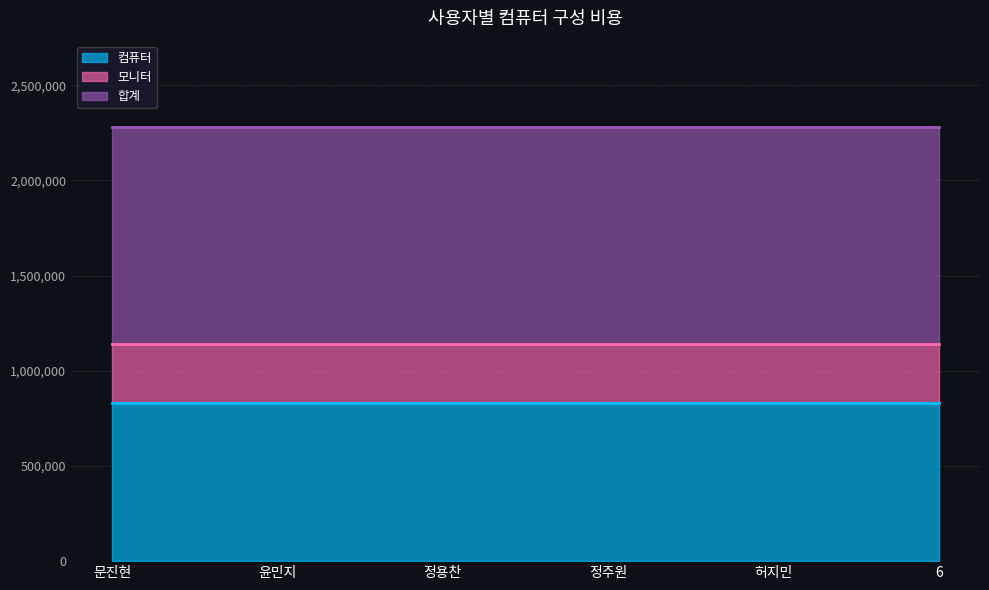

Read the 모니터 value at 6.

309000